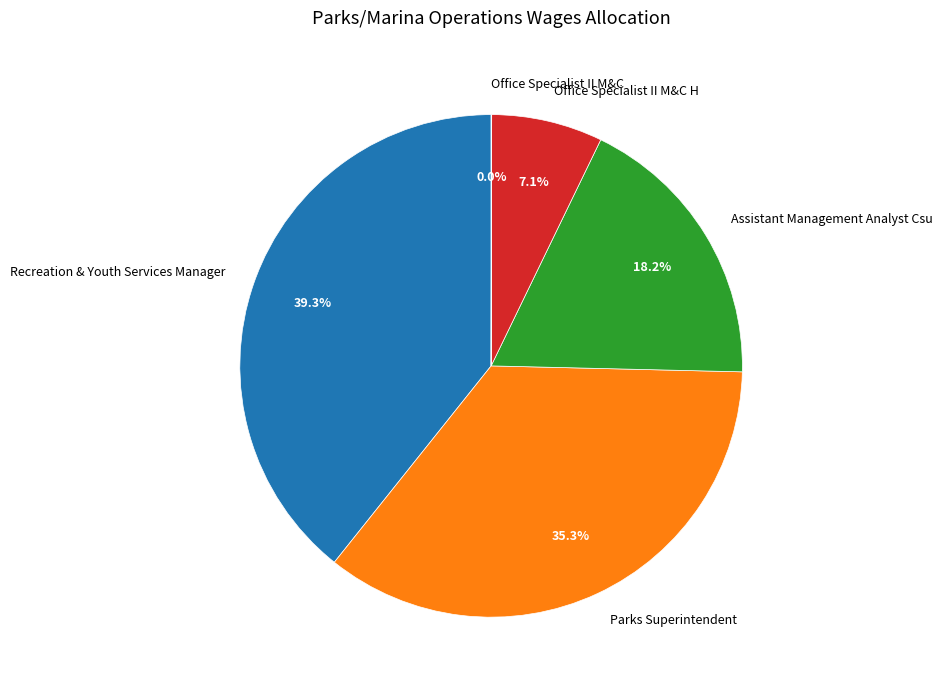

What percentage is the Parks Superintendent slice, to the nearest percent?

35%